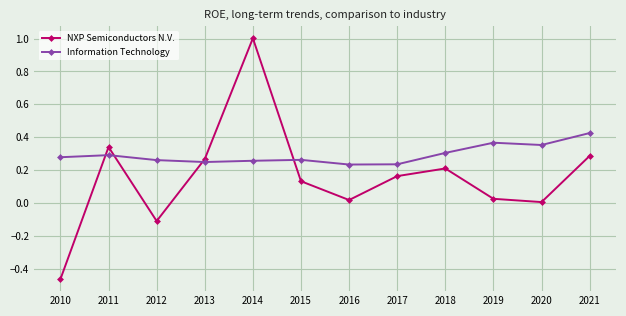

Is this an area chart (filled region under the line)?

No